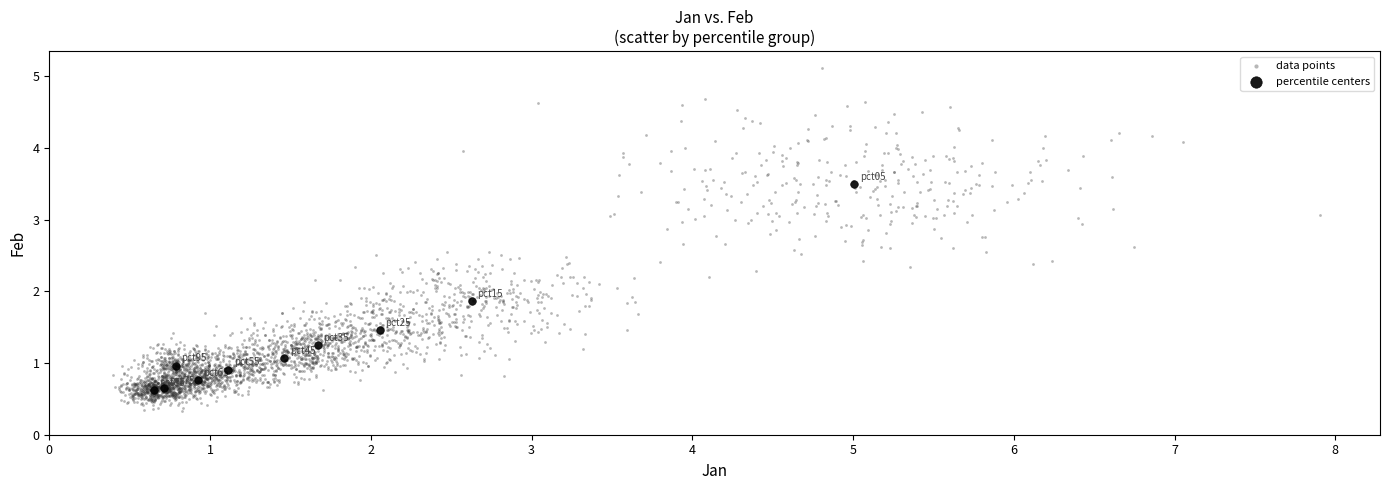

Which series has the largest Y range (max minus min)?

data points